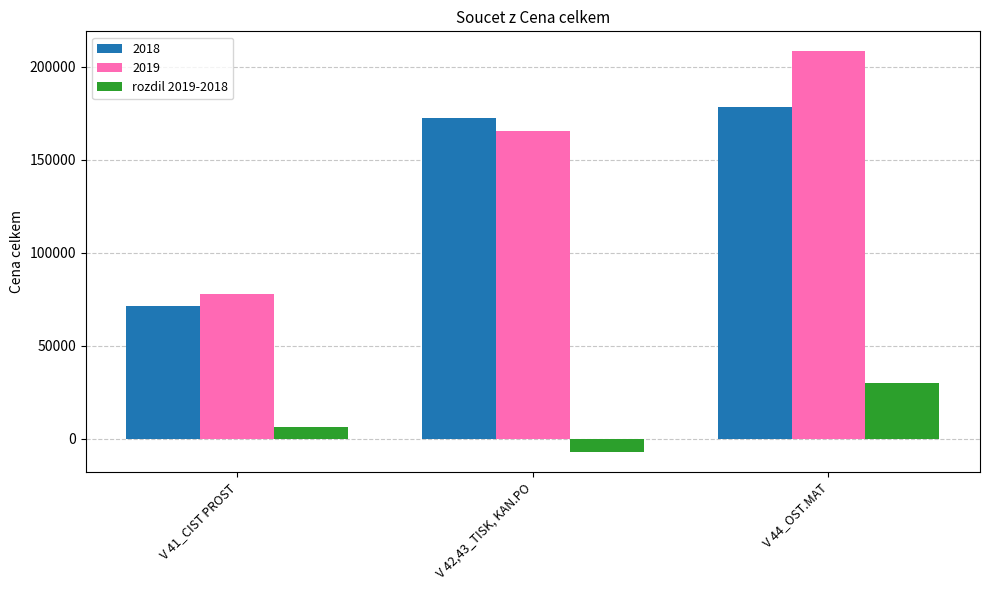

Which series has the largest range (max minus min)?

2019